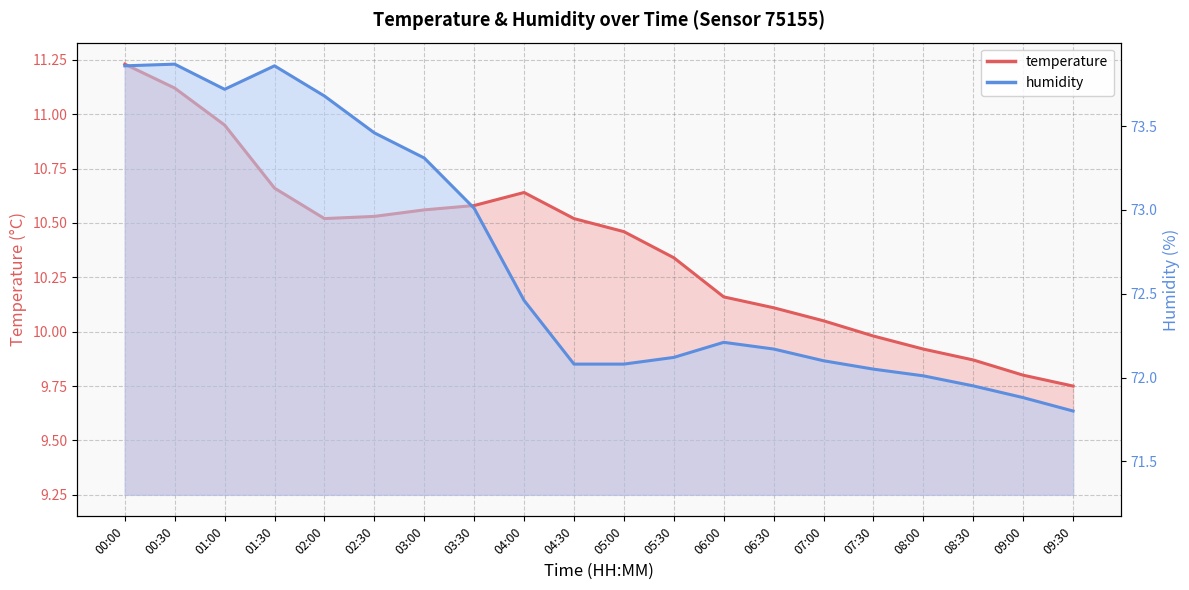

Rank the series by their average value, from highest to lowest.

humidity line, temperature line